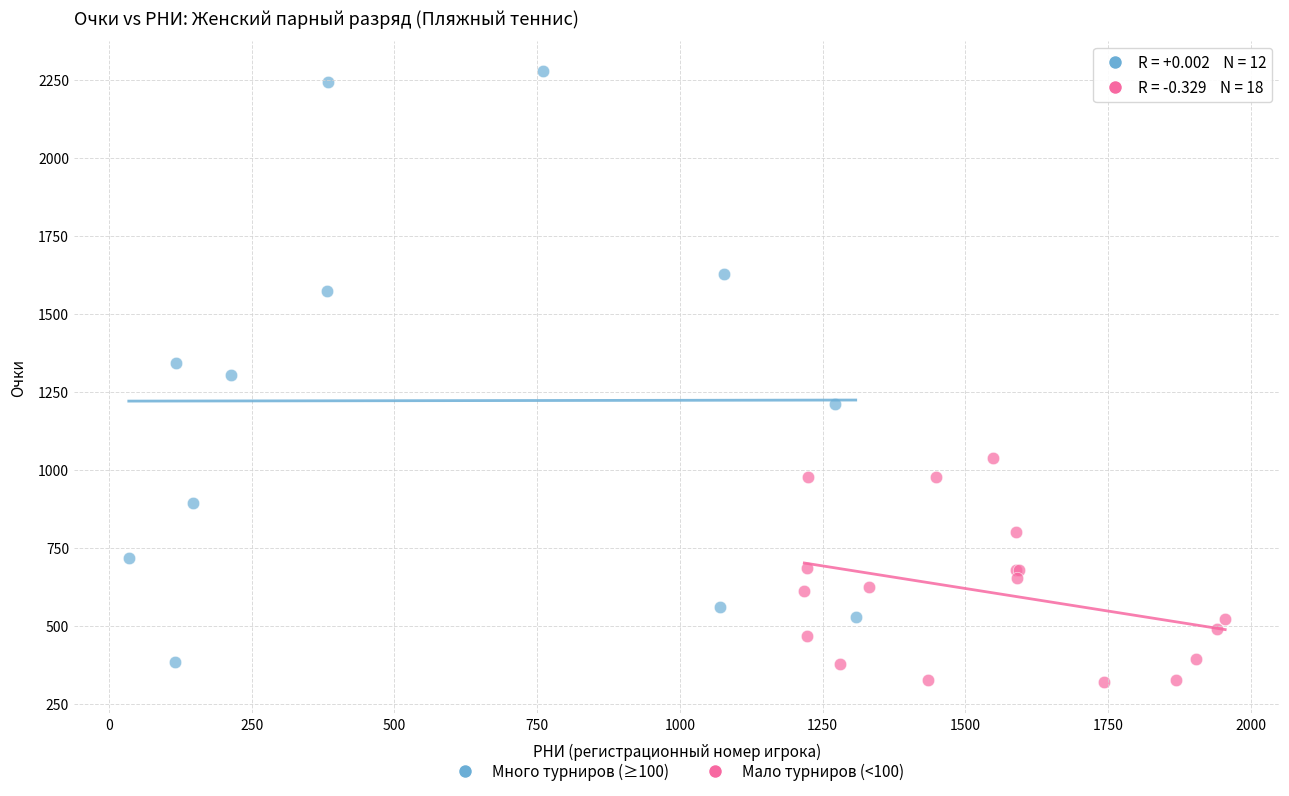

Which series has the largest Y range (max minus min)?

Много турниров (≥100)